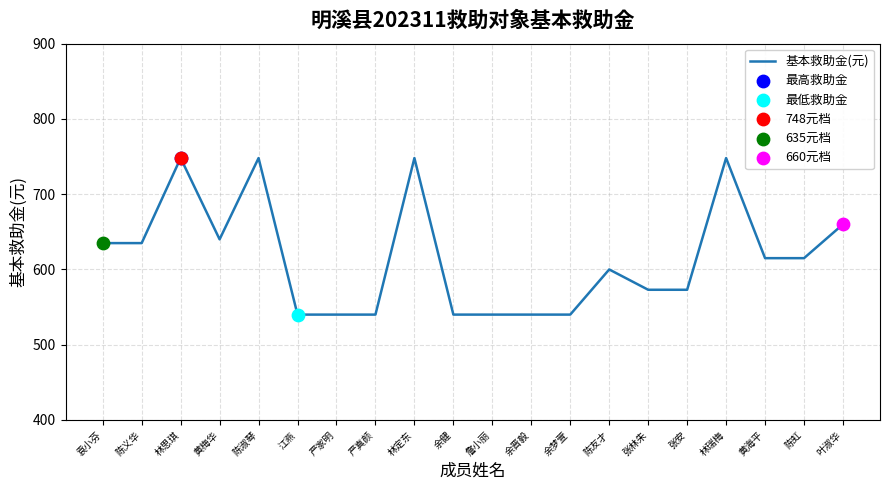

What is the change in value from 袁小芬 to 余梦萱?

-95